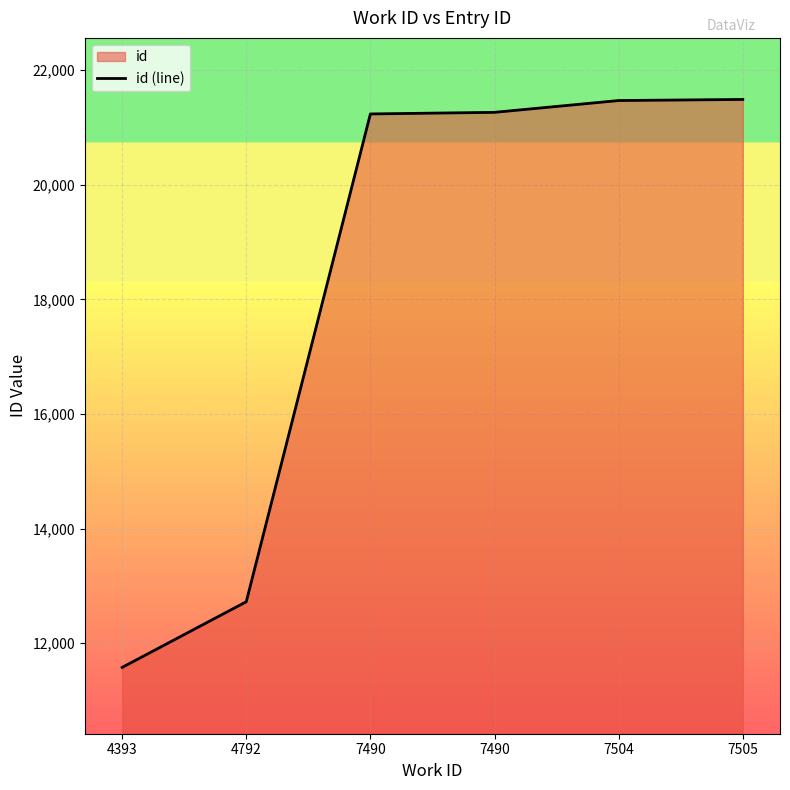

What is the sum of all values?

109757